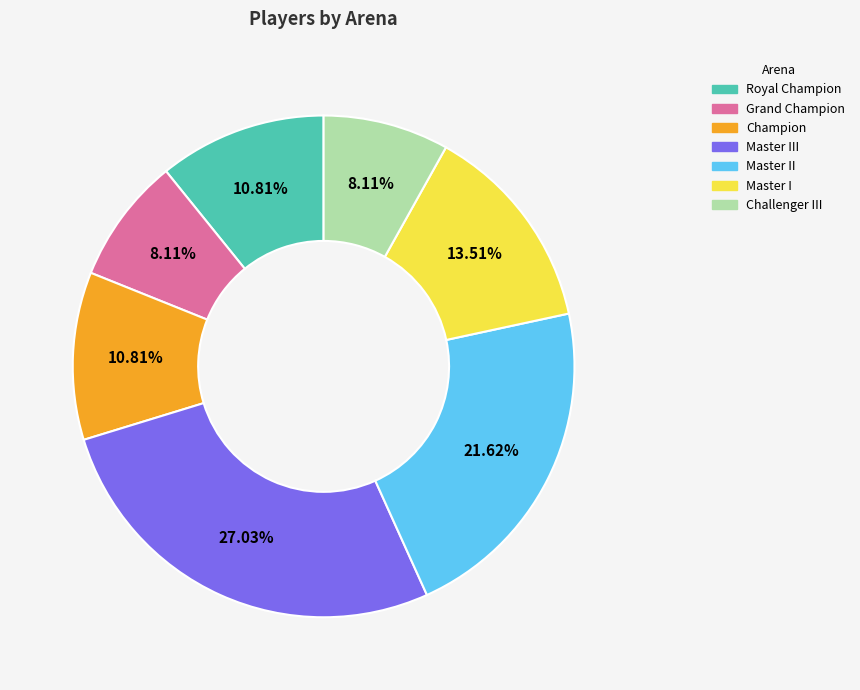

Is there any slice that represents more than half of the pie?

No